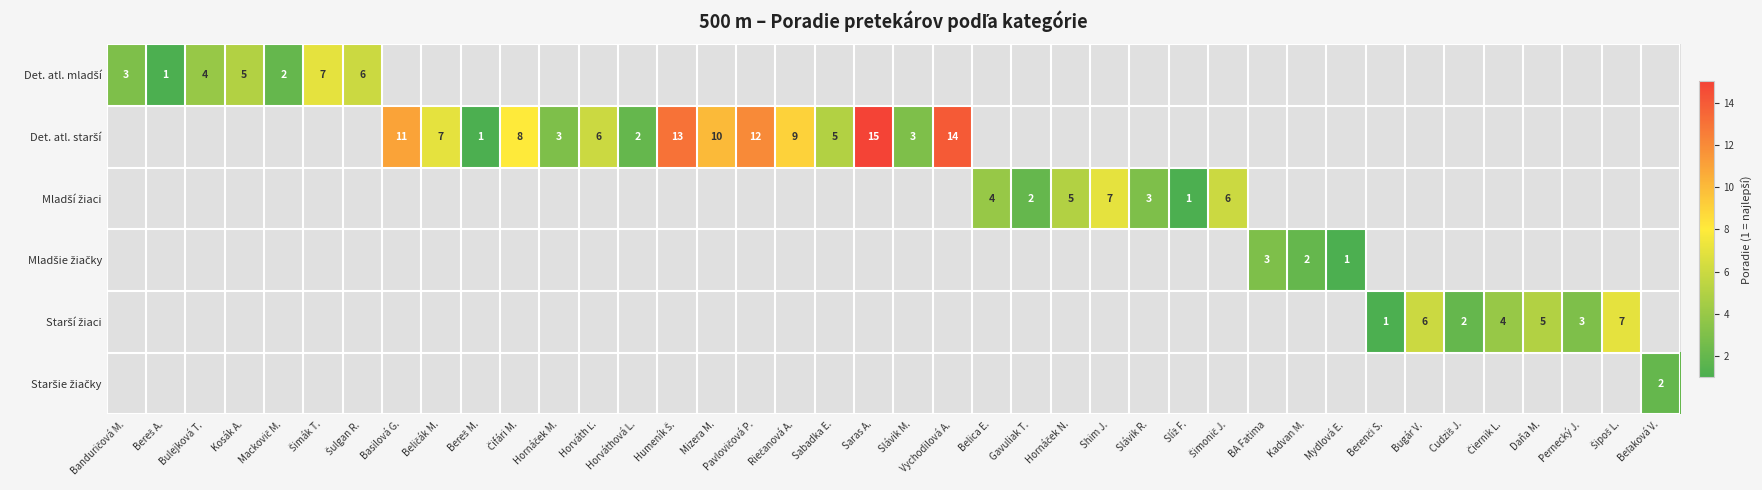

Which has a higher value, Bereš M. or Cudziš J.?

Cudziš J.